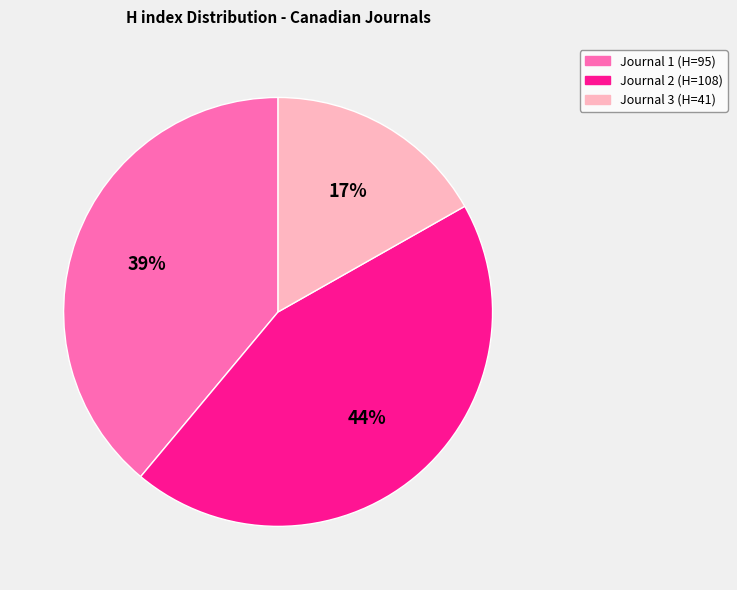

To the nearest percent, what is the average slice percentage?

33%